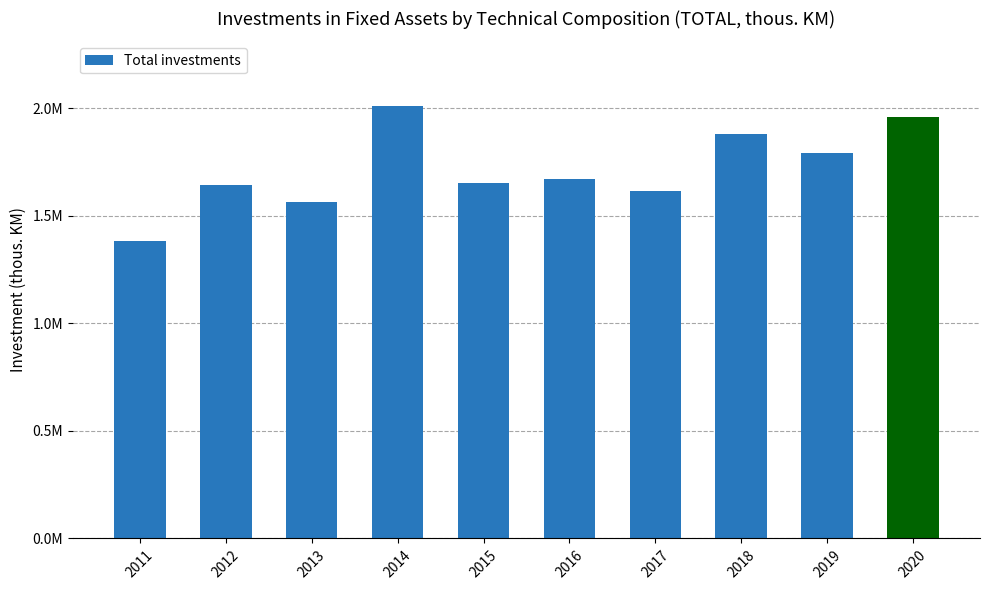

Does the chart contain any negative values?

No